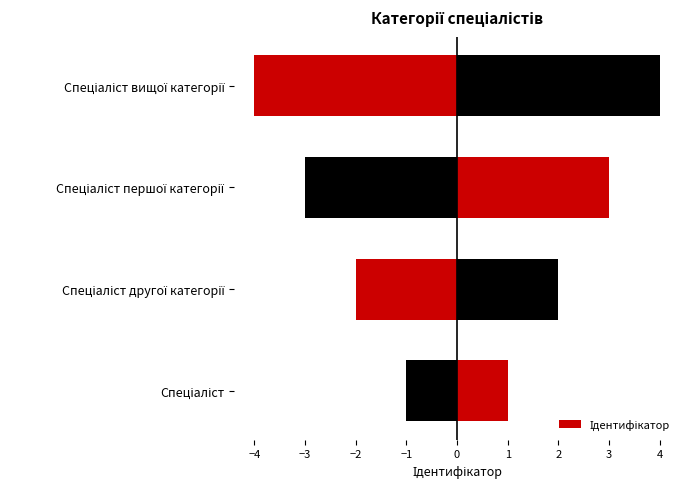

Does the chart contain stacked bars?

No